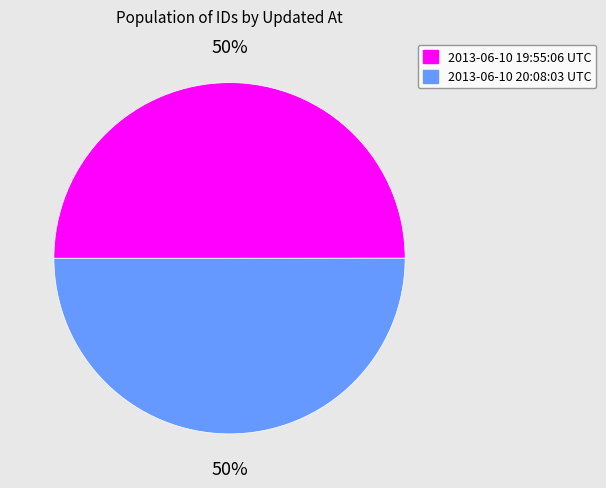

Count the number of slices in the pie.

2